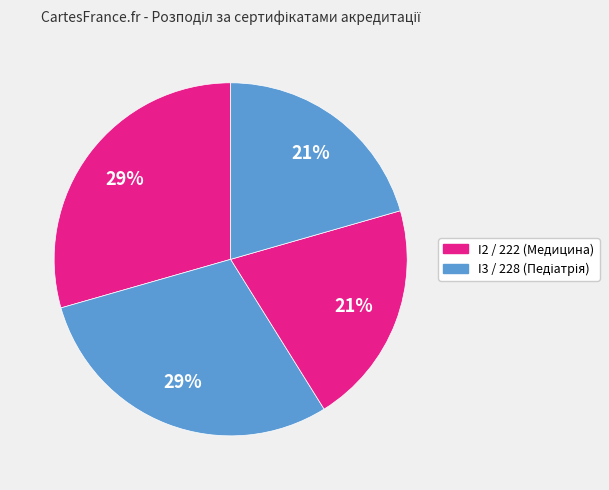

Count the number of slices in the pie.

4